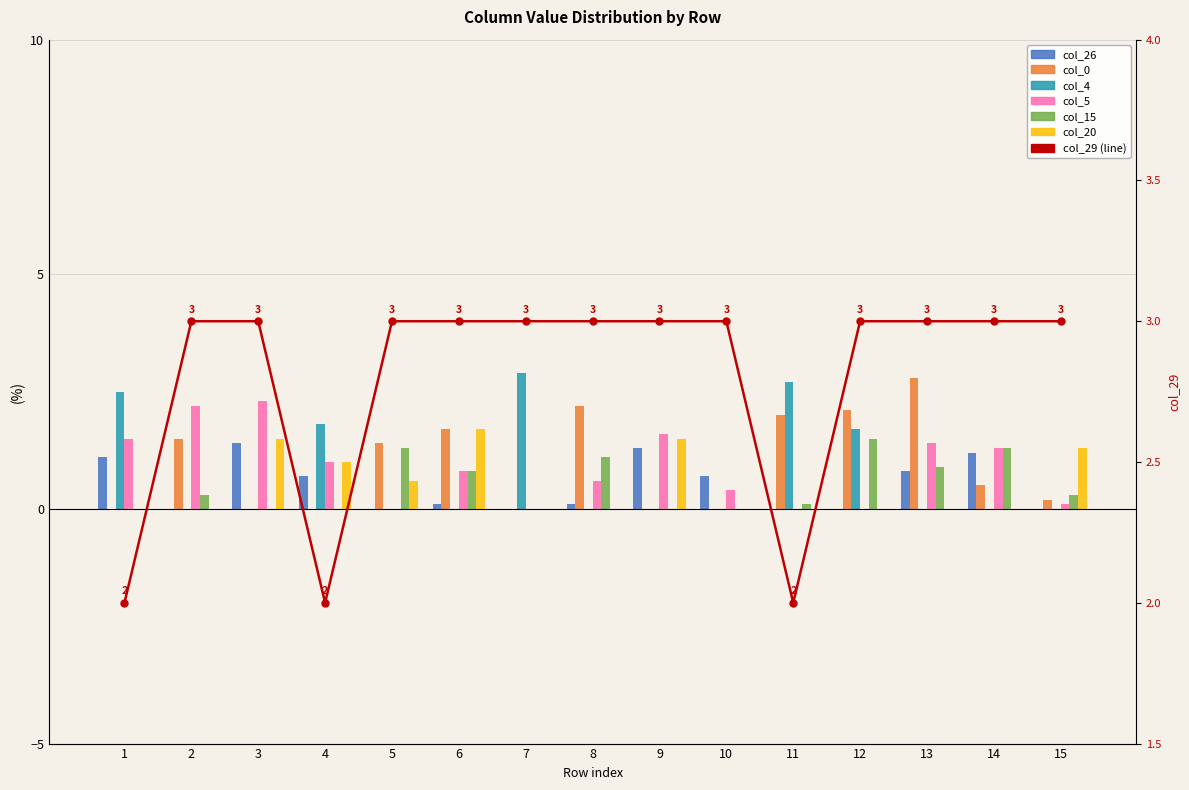

The value of col_15 at 13 is 1.2. True or false?

False